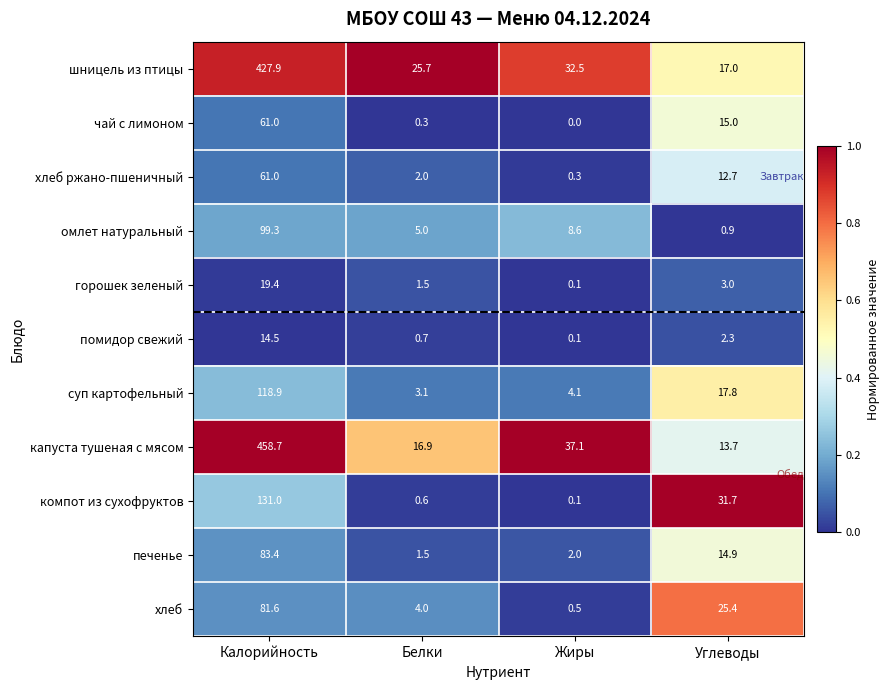

Rank the categories by суп картофельный value from lowest to highest.

Белки, Жиры, Углеводы, Калорийность